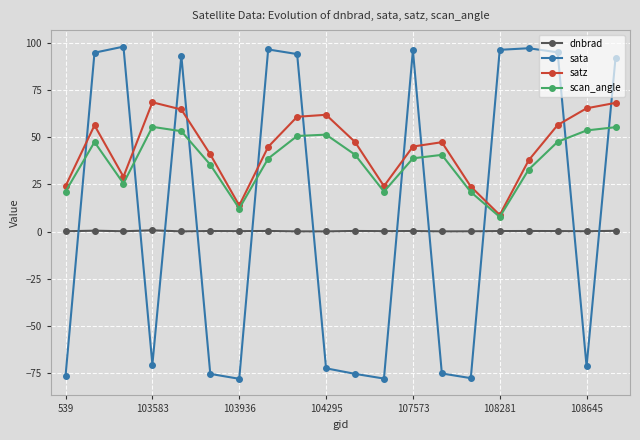

List the series in order of their peak value, lowest first.

dnbrad, scan_angle, satz, sata